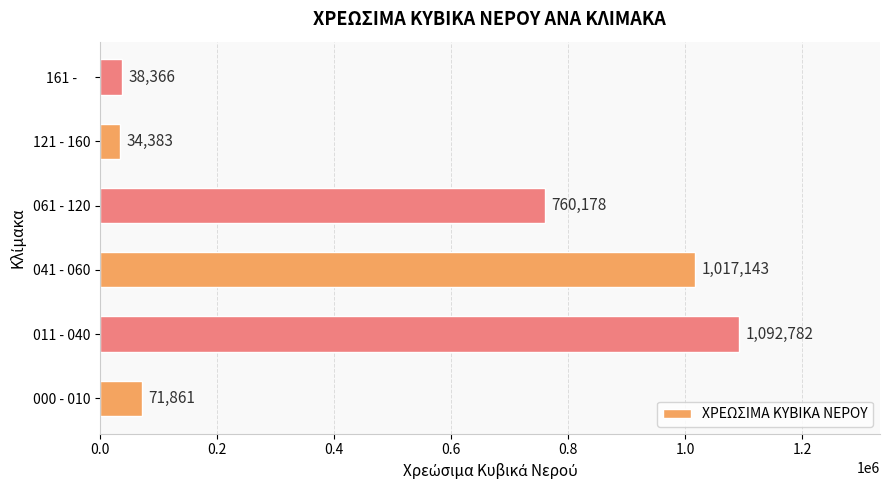

The value at 011 - 040 is 1092782. True or false?

True